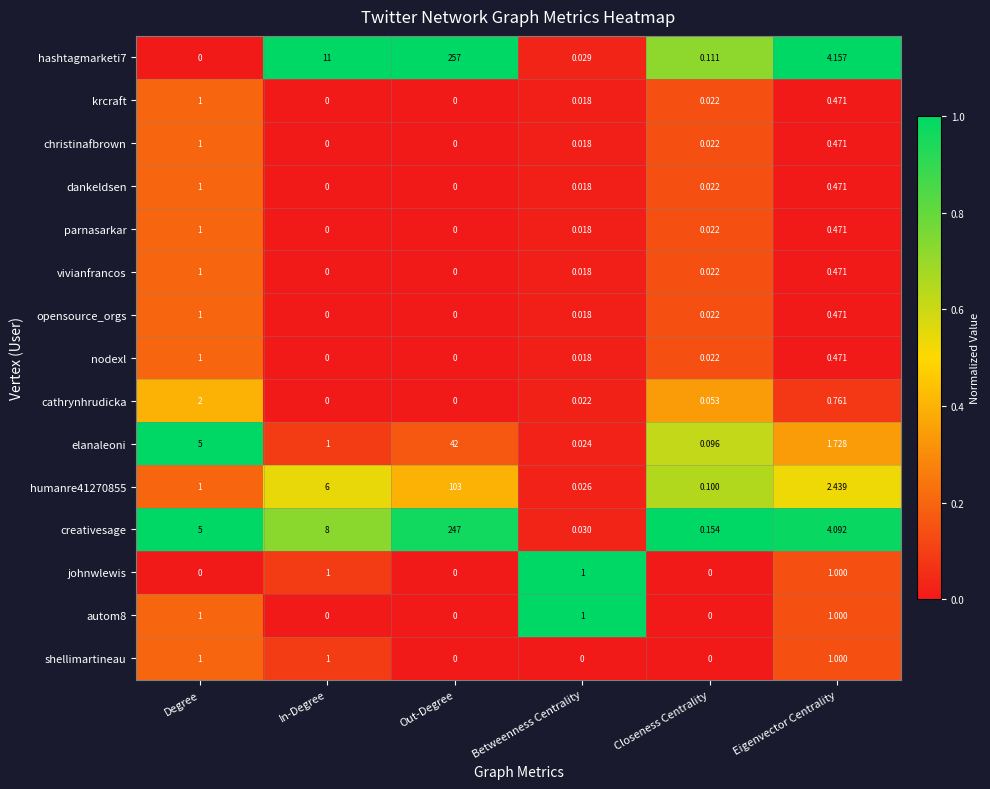

At which category is the sum across all series the highest?

Out-Degree